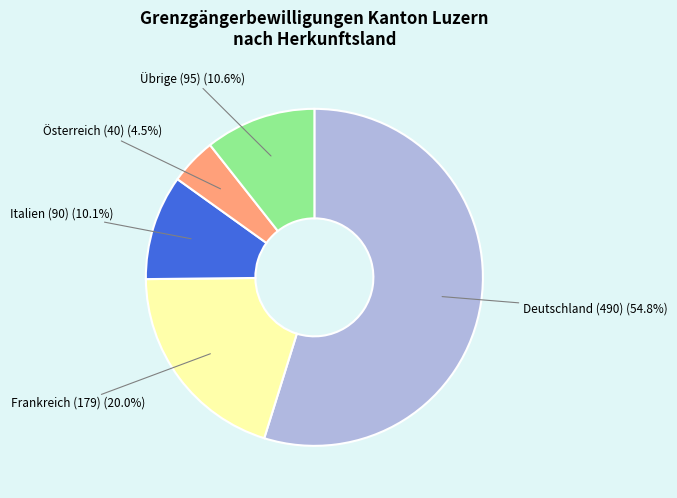

Which category has the smallest portion of the pie?

Österreich (40)